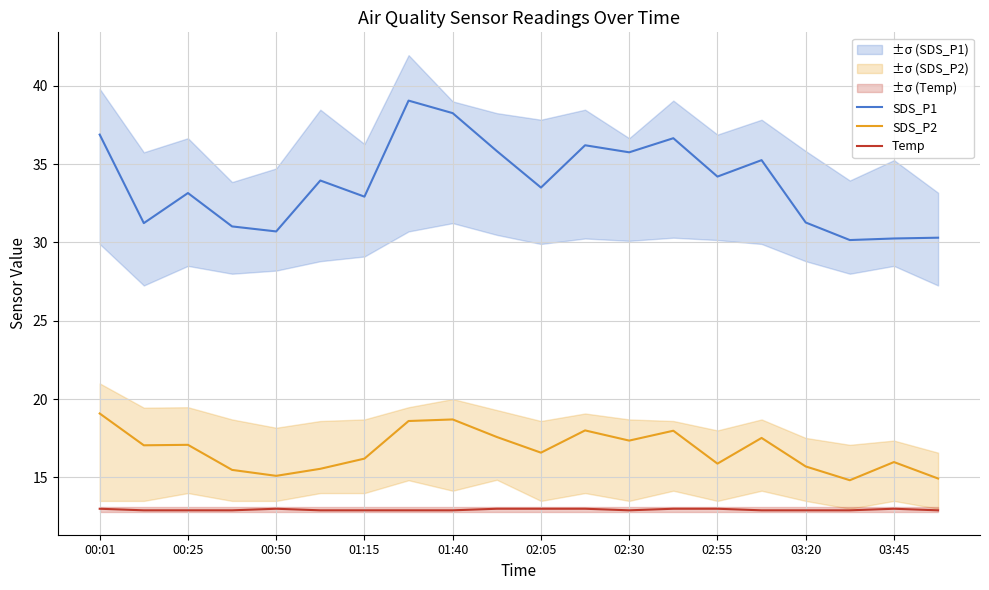

Rank the series at 19 from highest to lowest value.

SDS_P1, SDS_P2, Temp